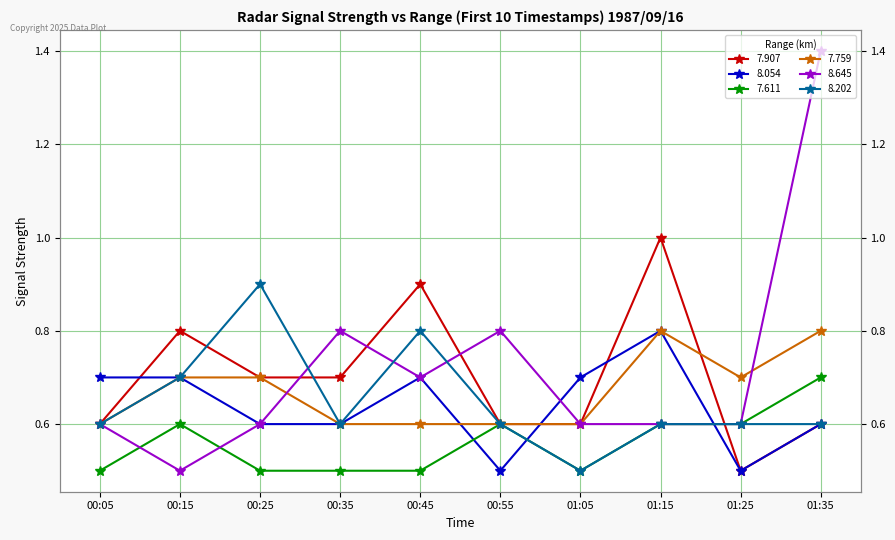

What is the minimum value shown in the chart?

0.5